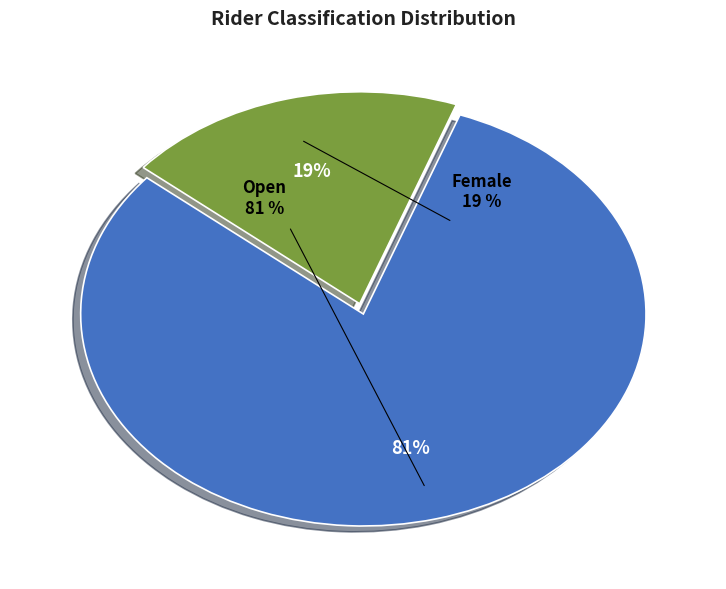

Which category has the biggest portion of the pie?

Open